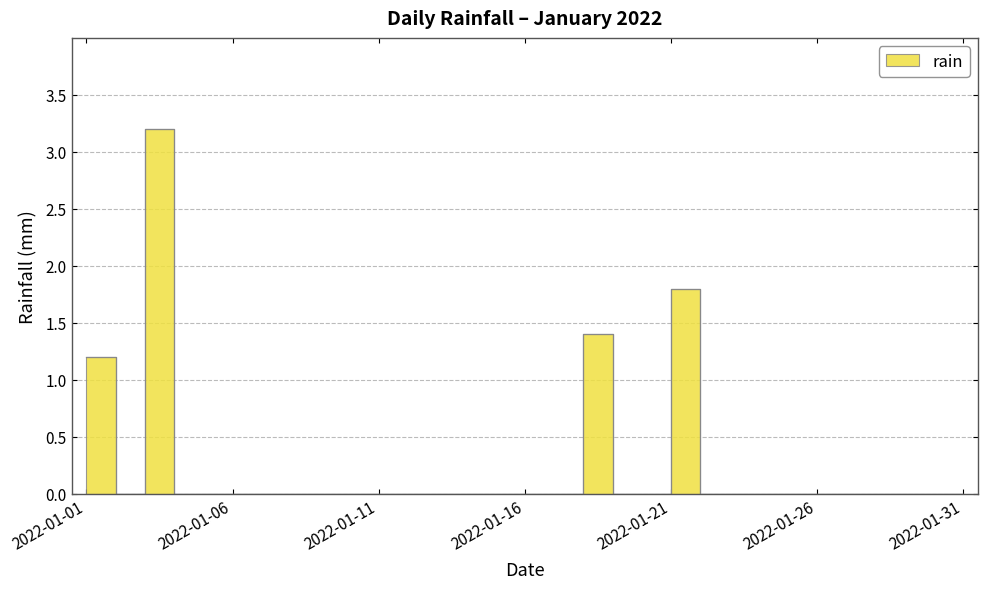

Between 2022-01-05 and 2022-01-29, which is larger?

2022-01-05